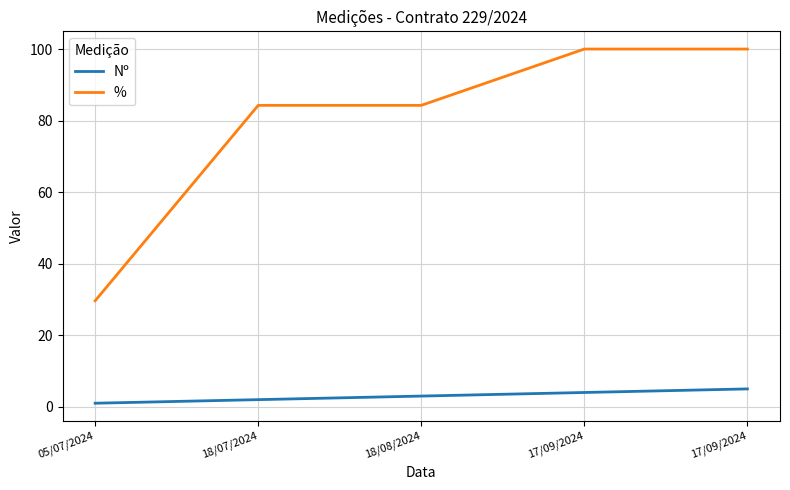

What is the highest value of the Nº series?

5.0